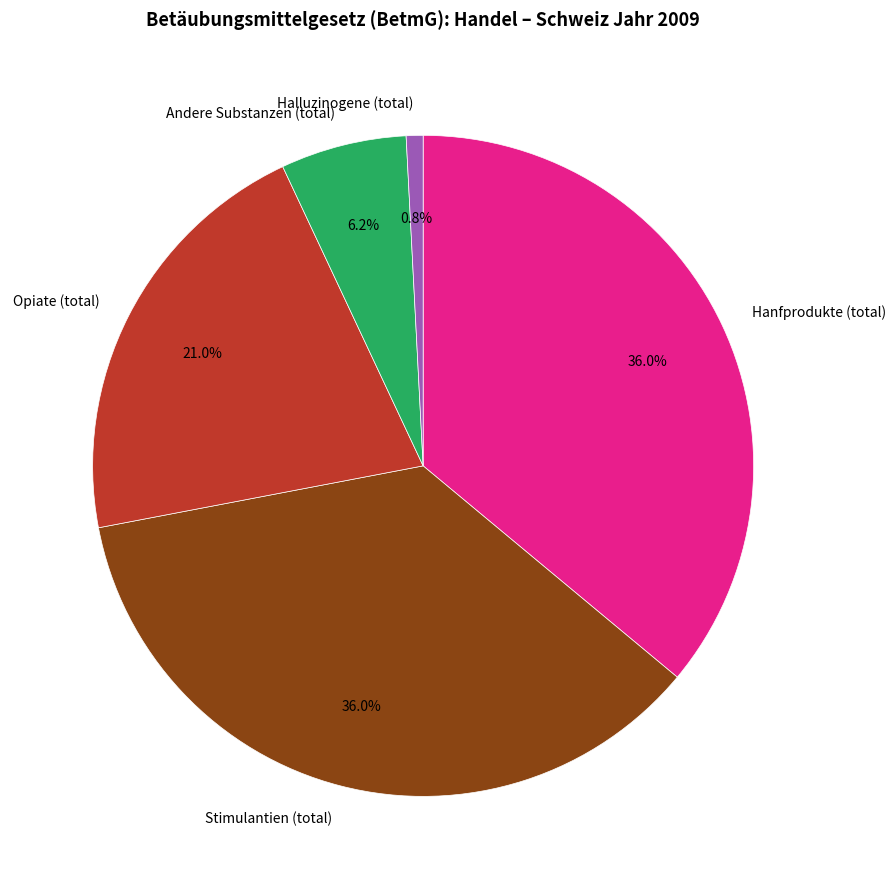

What percentage do Andere Substanzen (total) and Hanfprodukte (total) together represent?

42.2%